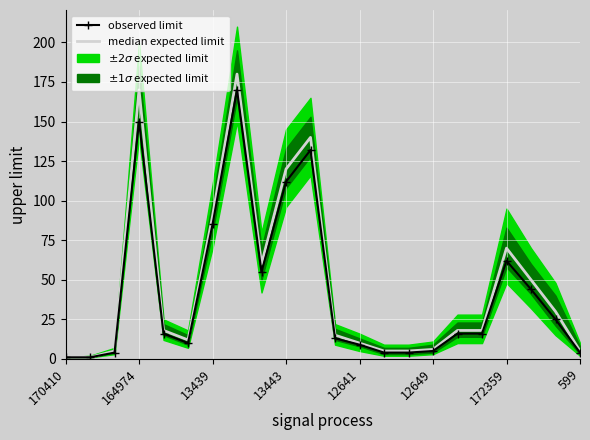

True or false: observed limit has a value of 50 at 13443.

False